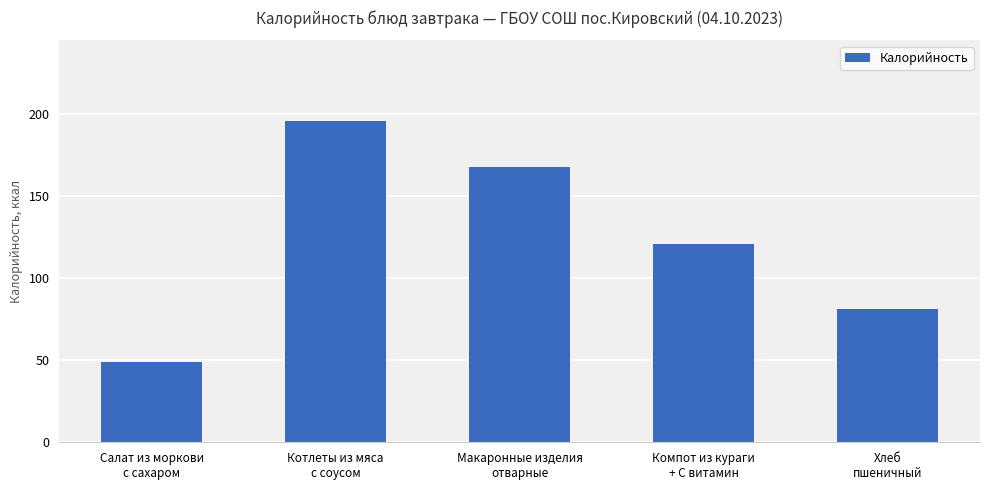

How many data points are less than 121?

2